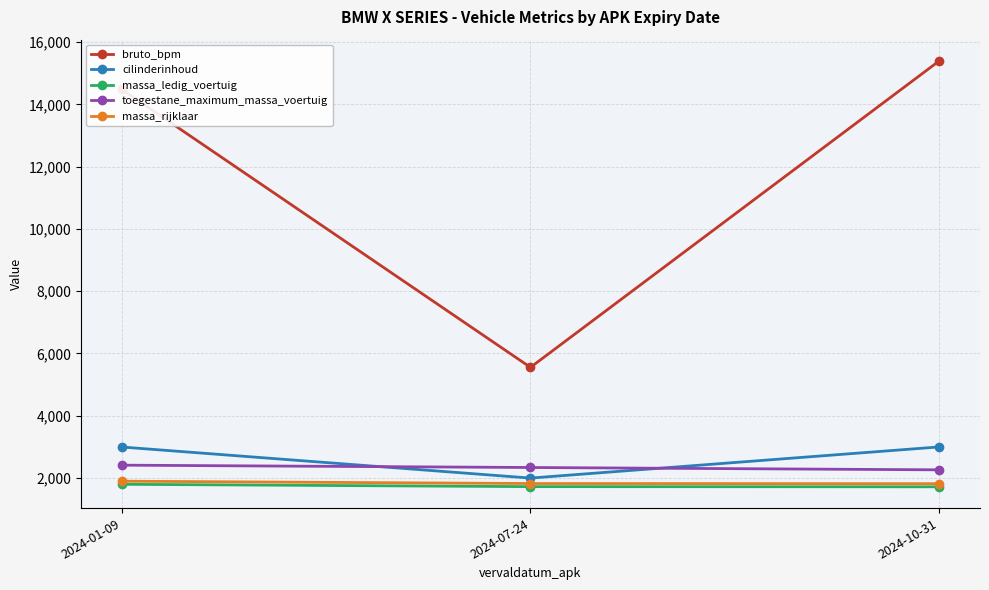

What position from the right is 2024-01-09?

3